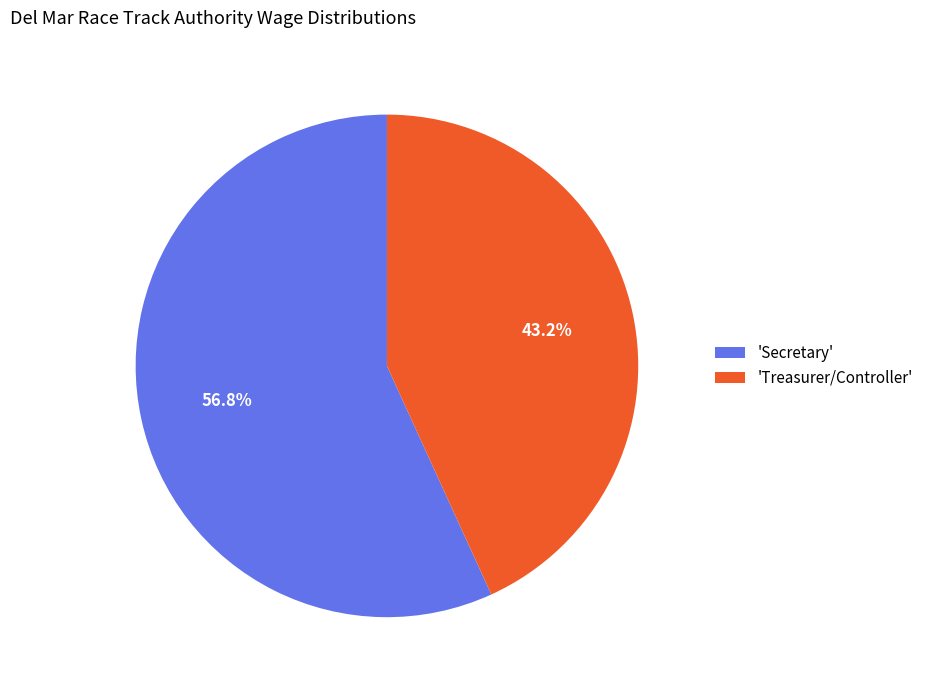

Which slice represents more than half of the pie?

'Secretary'